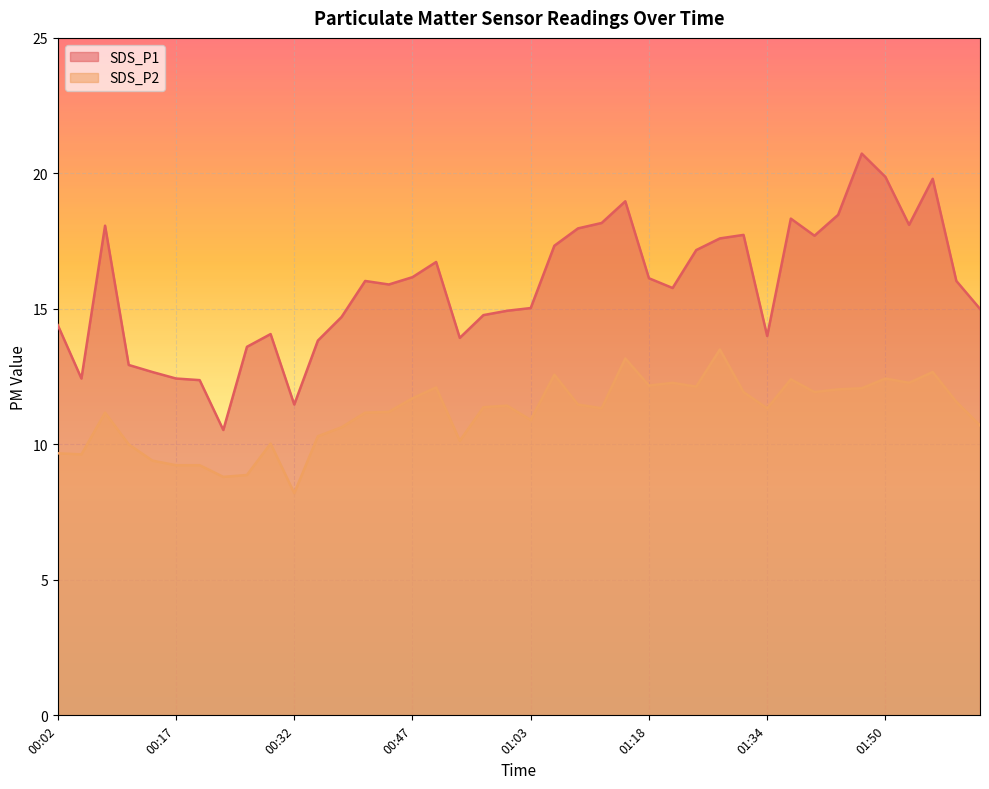

Where is SDS_P1 nearest to the value 15?

02:02